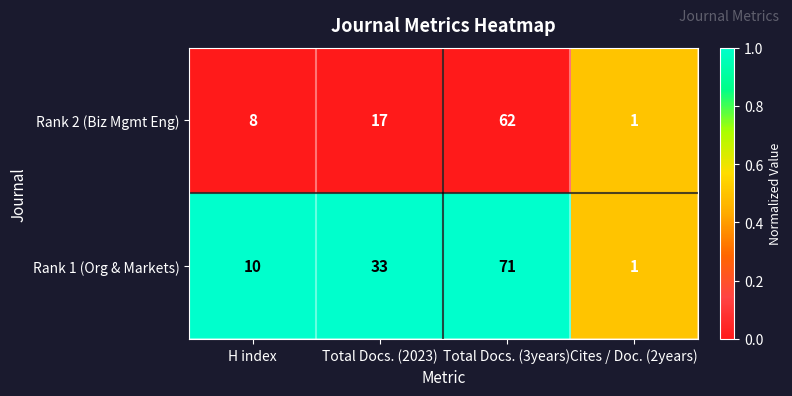

The value of Rank 2 (Biz Mgmt Eng) at H index is 5. True or false?

False